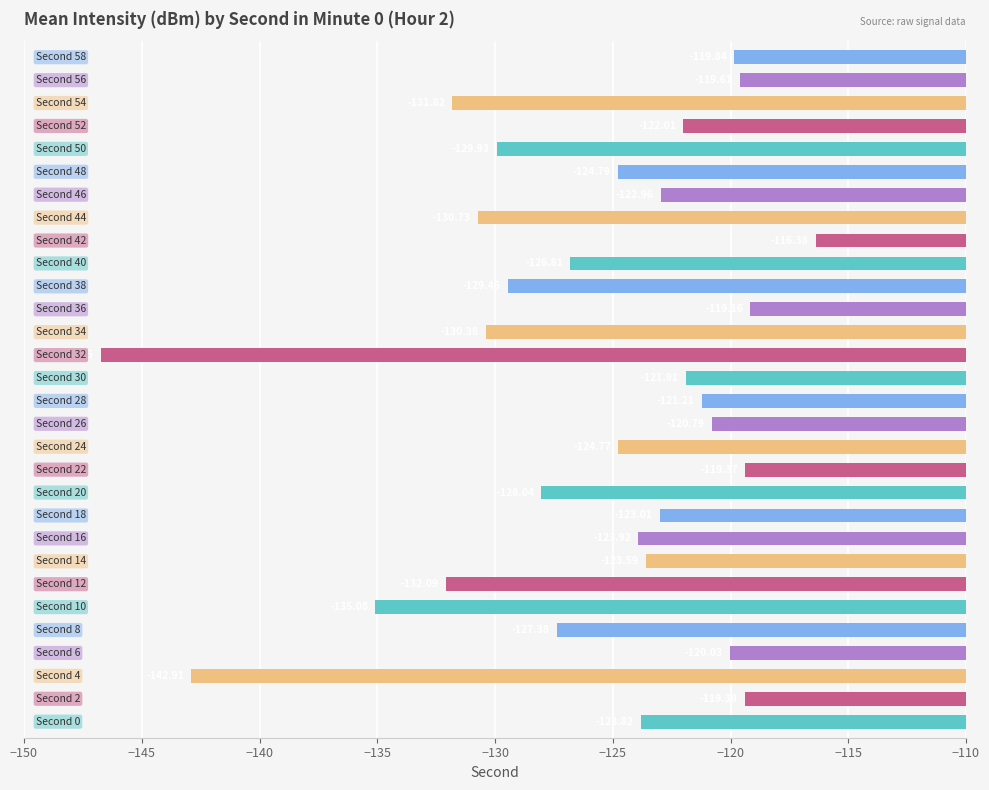

What is the difference between the maximum and second lowest values?

26.5